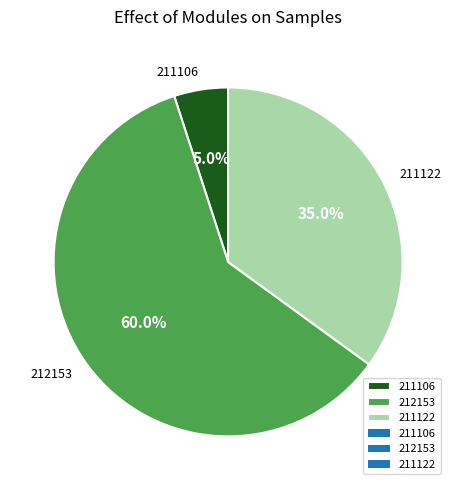

What percentage is the 211106 slice, to the nearest percent?

5%